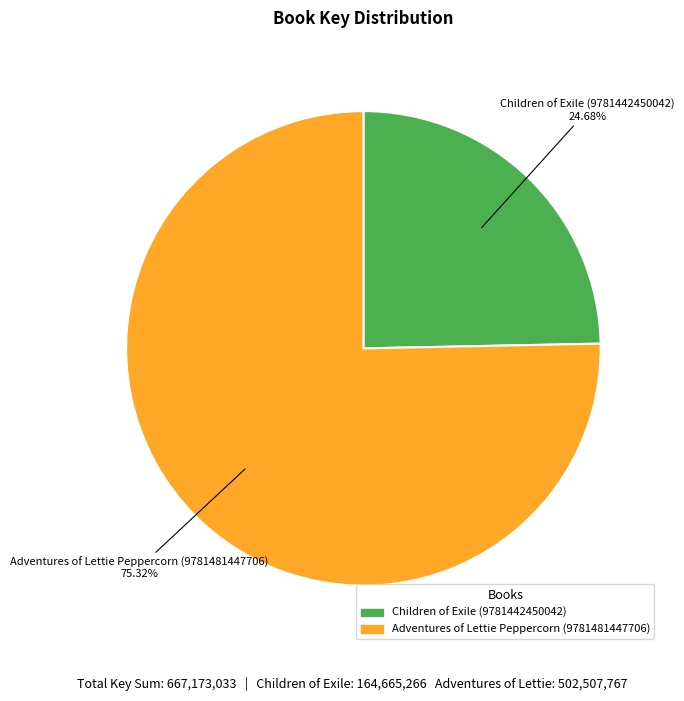

Which has a higher value, Adventures of Lettie Peppercorn (9781481447706) or Children of Exile (9781442450042)?

Adventures of Lettie Peppercorn (9781481447706)